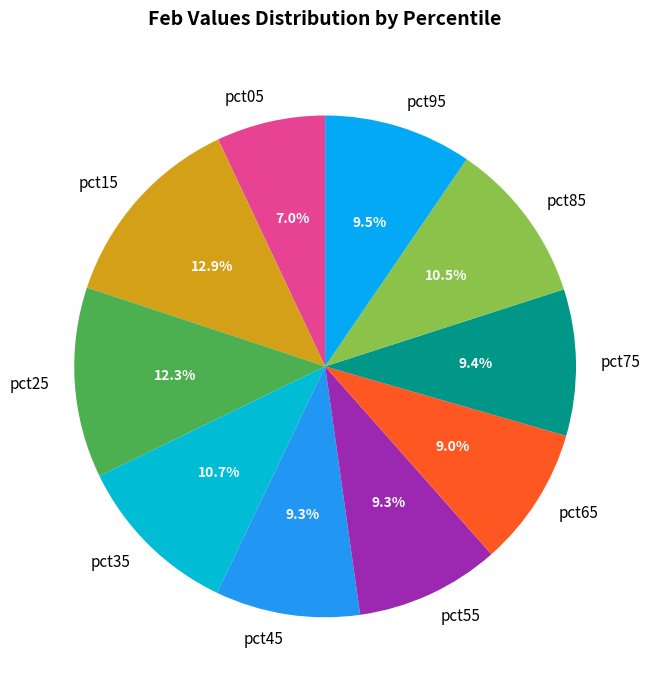

Does pct95 represent more than half of the total?

No